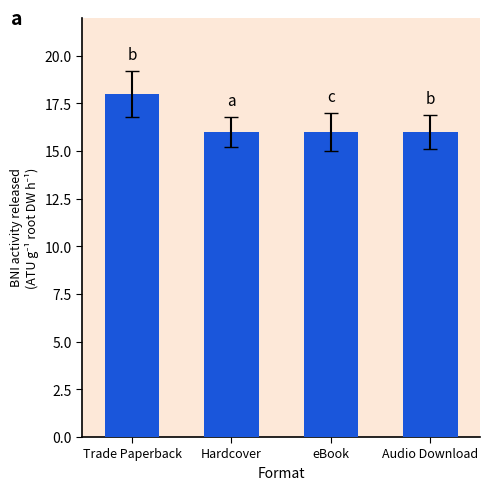

What is the approximate value at eBook?

16